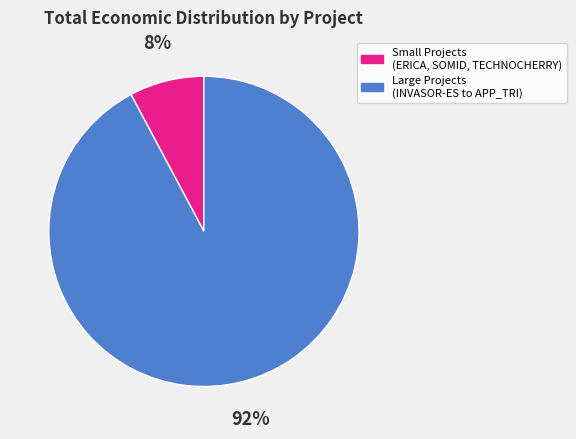

Count the number of slices in the pie.

2